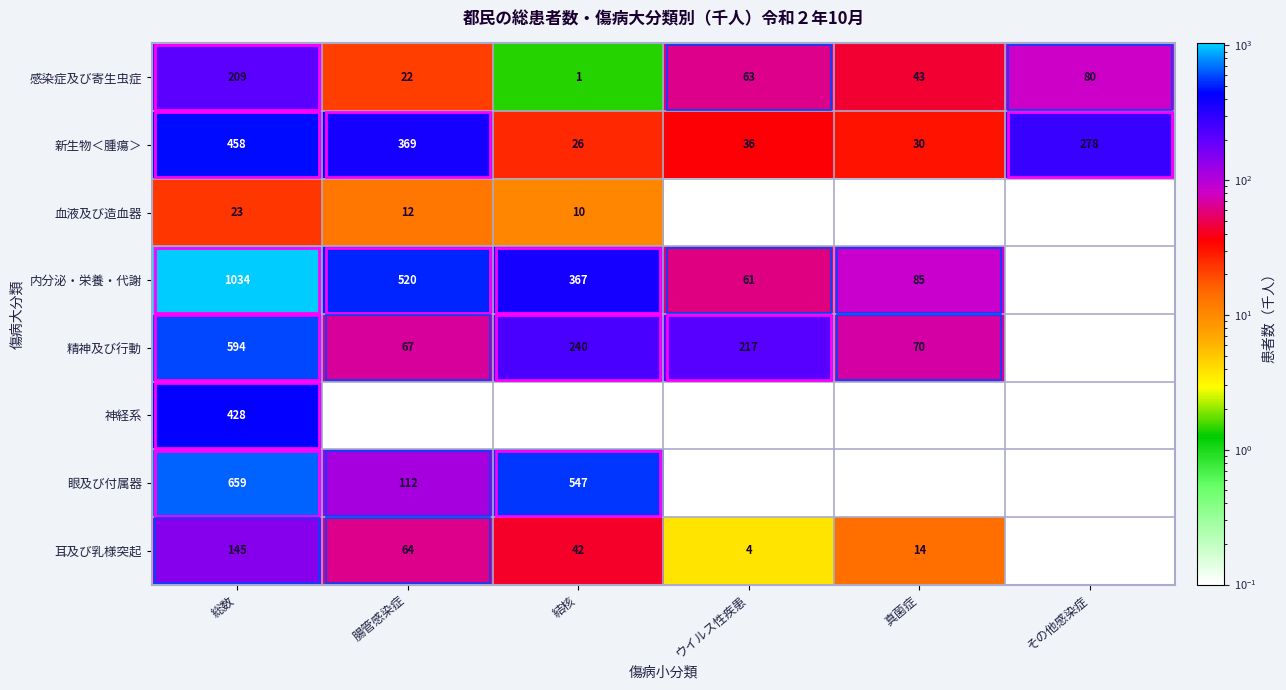

Rank the series at 総数 from lowest to highest value.

血液及び造血器, 耳及び乳様突起, 感染症及び寄生虫症, 神経系, 新生物＜腫瘍＞, 精神及び行動, 眼及び付属器, 内分泌・栄養・代謝